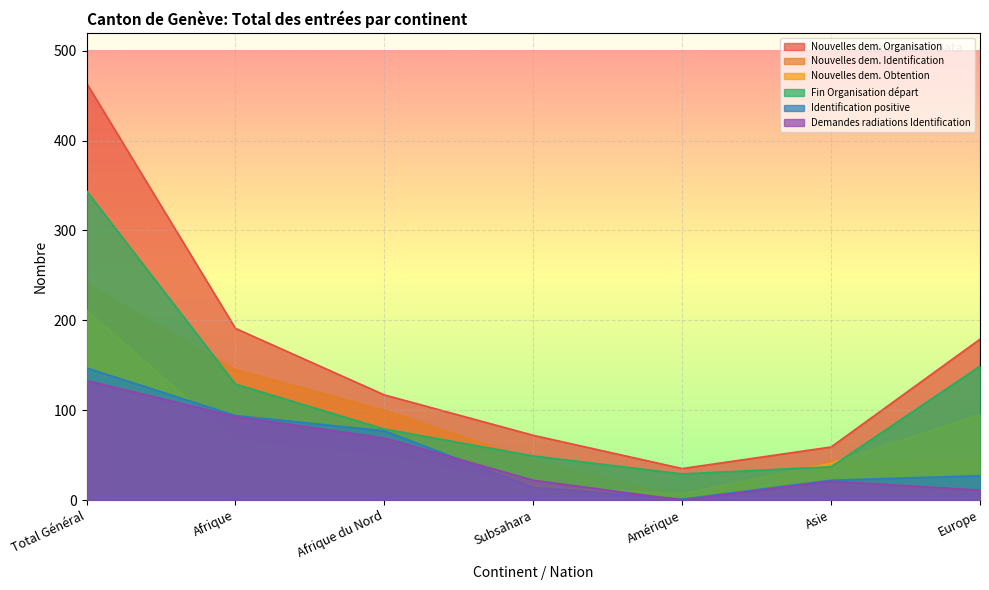

How many lines are shown in the chart?

6